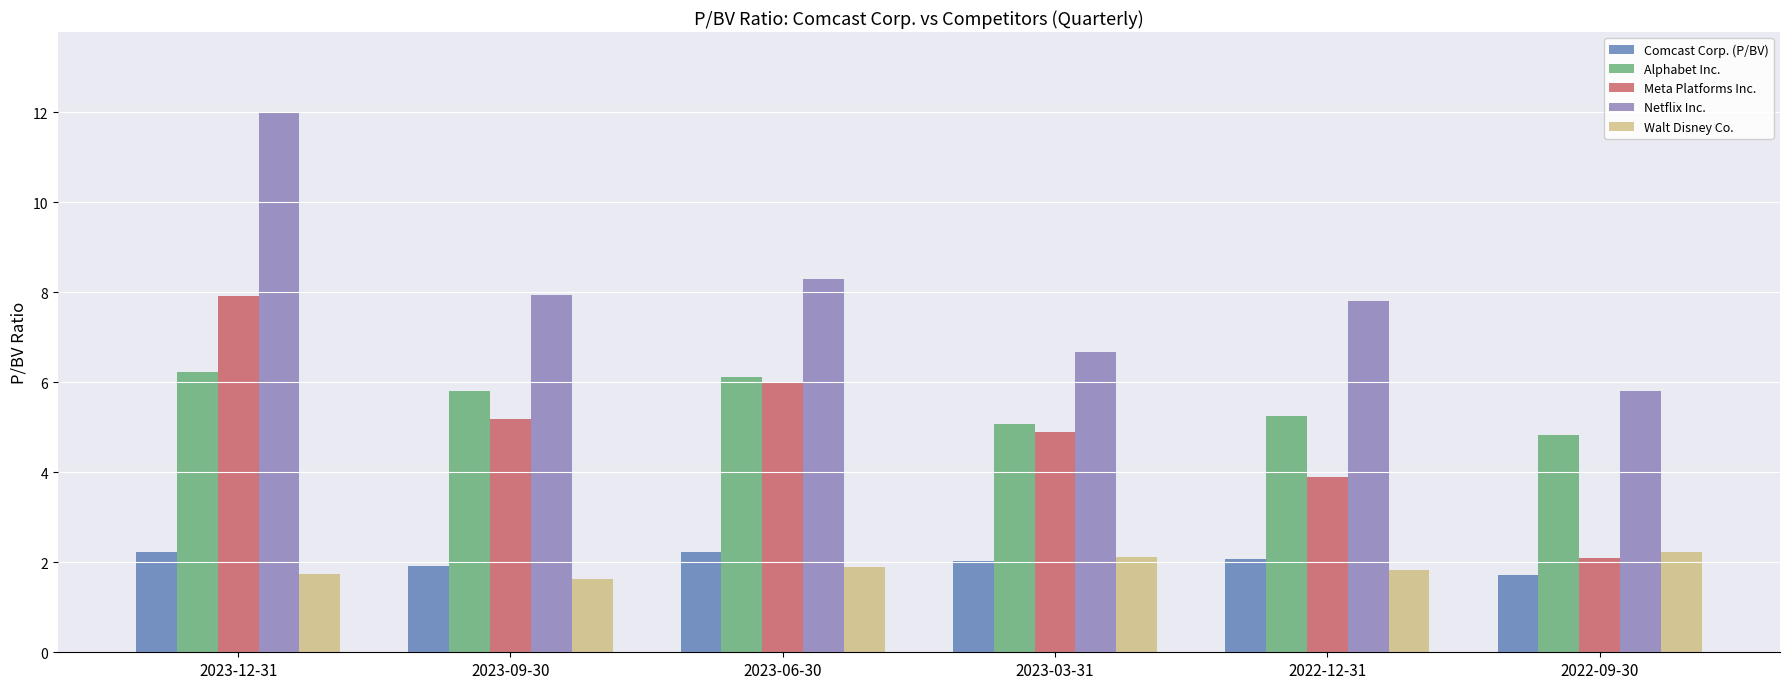

Rank the categories by Meta Platforms Inc. value from lowest to highest.

2022-09-30, 2022-12-31, 2023-03-31, 2023-09-30, 2023-06-30, 2023-12-31